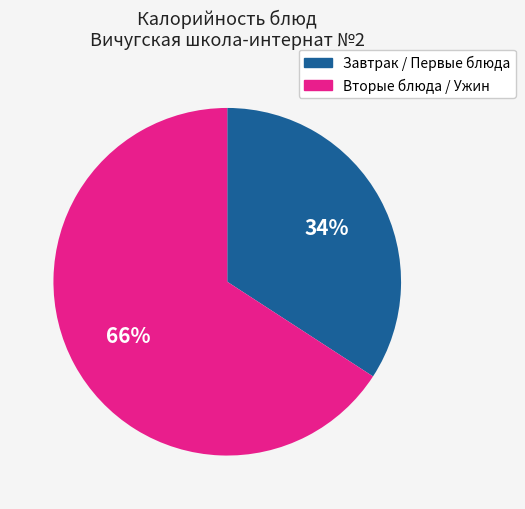

To the nearest percent, what is the difference between the largest and smallest slice percentages?

32%